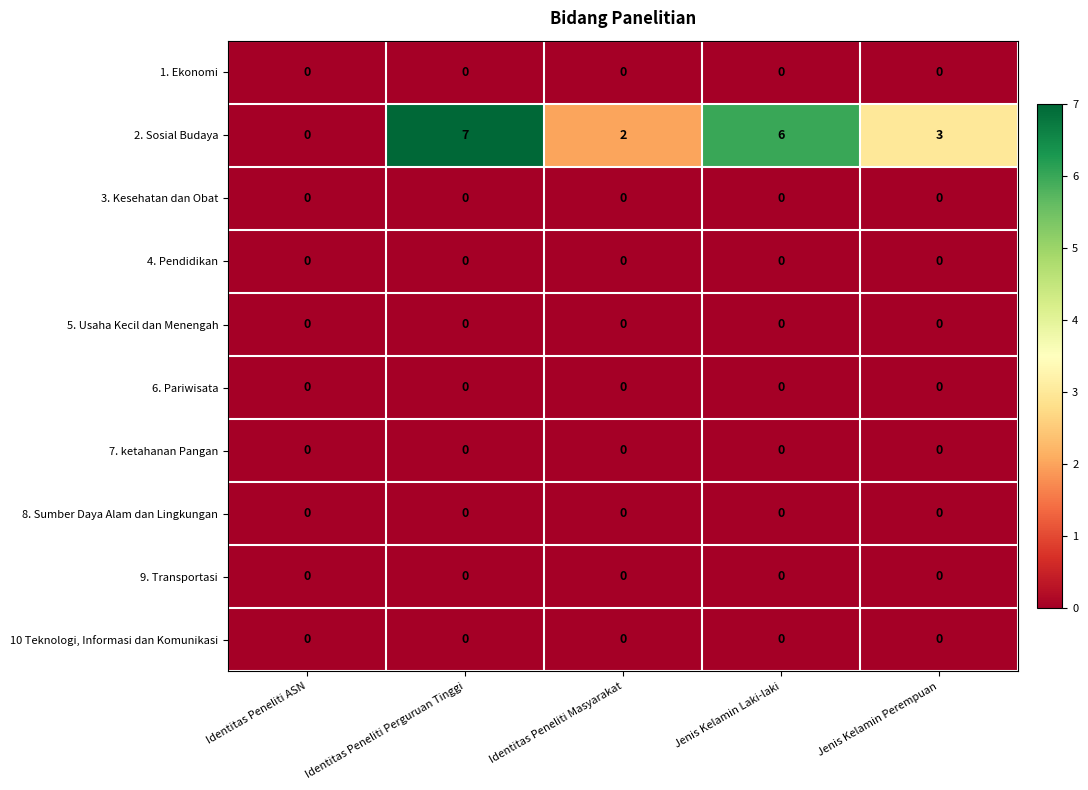

True or false: 9. Transportasi has a value of 0 at Jenis Kelamin Laki-laki.

True